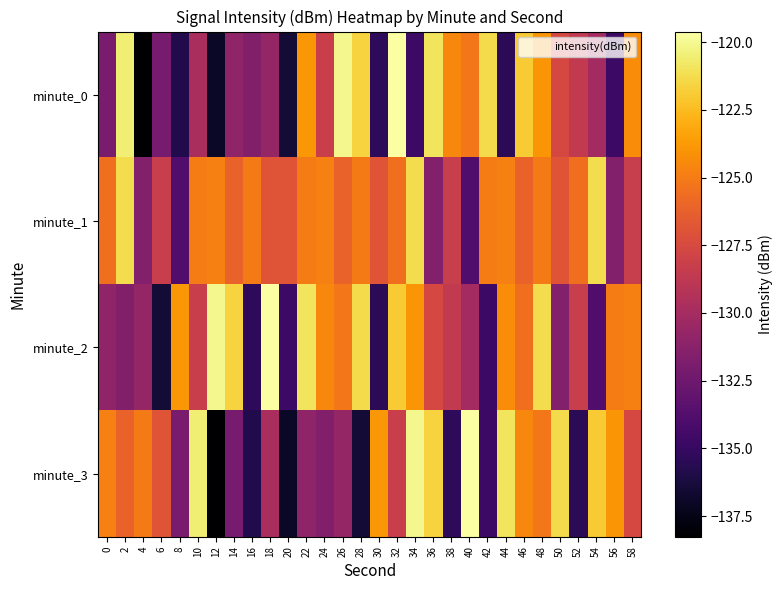

List the series in order of their overall mean, lowest first.

minute_0, minute_3, minute_2, minute_1